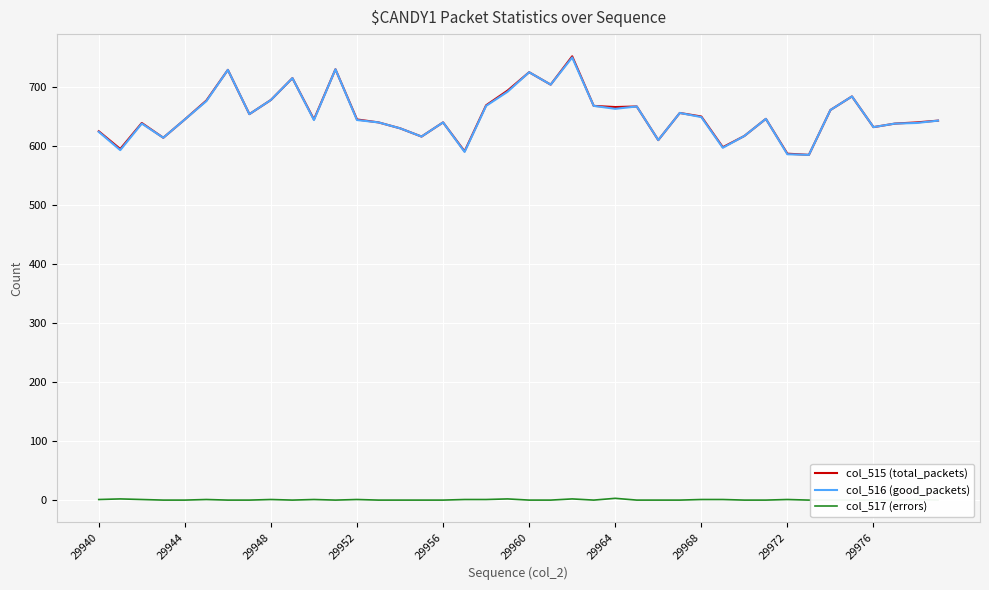

The value of col_515 (total_packets) at 29944 is 298. True or false?

False